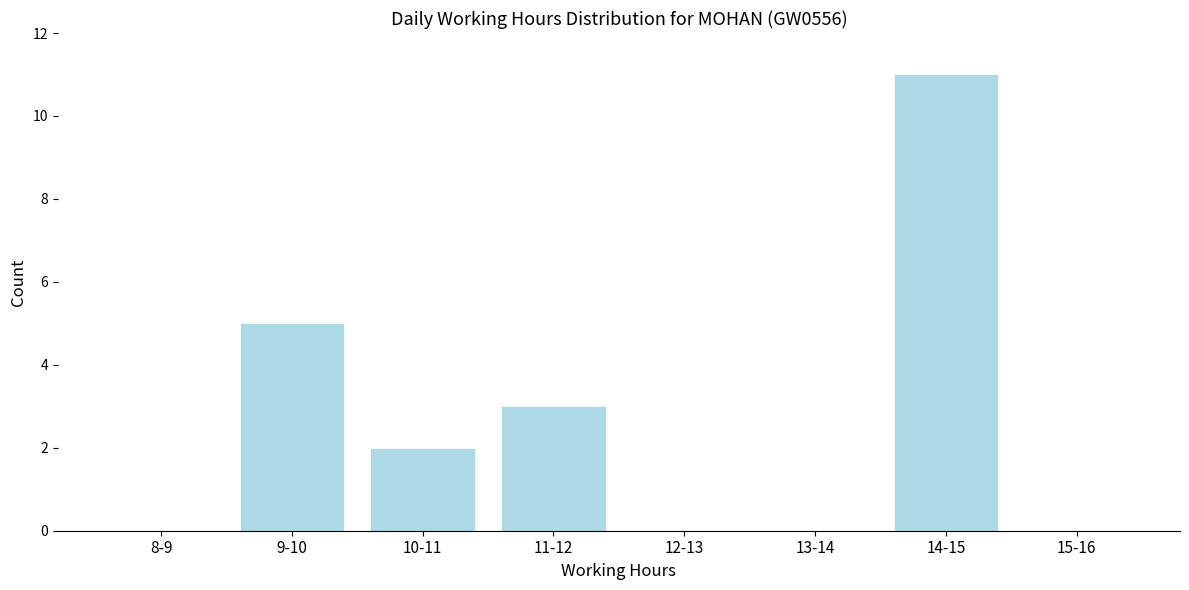

Reading left to right, transcribe all the data shown in this chart.

8-9=0	9-10=5	10-11=2	11-12=3	12-13=0	13-14=0	14-15=11	15-16=0